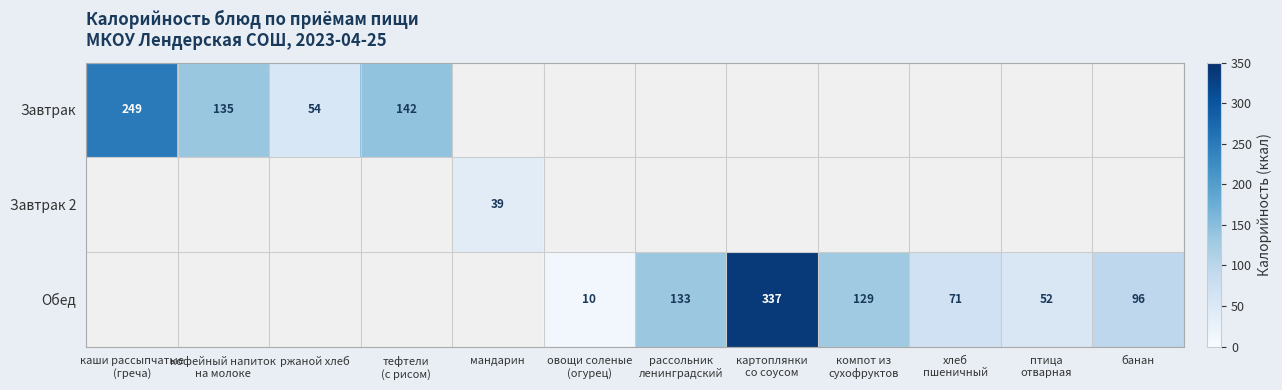

The value of Обед at банан is 35. True or false?

False